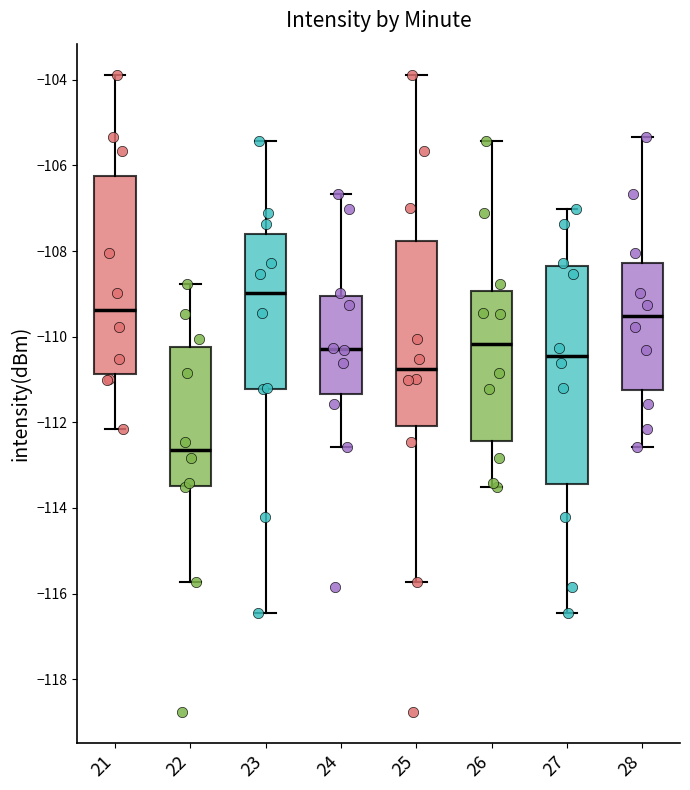

Reading left to right, transcribe this box plot: for each box, give where its median line is, the range the box spans, and where its two whiskers end, as read against the y-axis. The values are not printed on the chart, so give them approximately, as read against the axis.

21: median -109.4, box -110.8 to -106.2, whiskers -112.2 to -104.0
22: median -112.6, box -113.4 to -110.2, whiskers -115.8 to -108.8
23: median -109.0, box -111.2 to -107.6, whiskers -116.4 to -105.4
24: median -110.2, box -111.4 to -109.0, whiskers -112.6 to -106.6
25: median -110.8, box -112.0 to -107.8, whiskers -115.8 to -104.0
26: median -110.2, box -112.4 to -109.0, whiskers -113.6 to -105.4
27: median -110.4, box -113.4 to -108.4, whiskers -116.4 to -107.0
28: median -109.6, box -111.2 to -108.2, whiskers -112.6 to -105.4